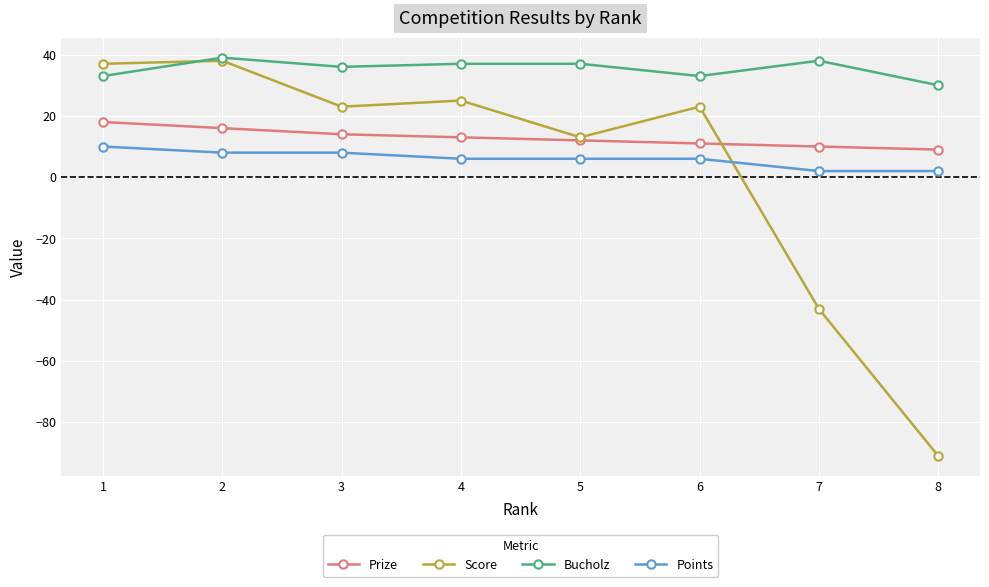

At 4, list the series in order from largest to smallest.

Bucholz, Score, Prize, Points